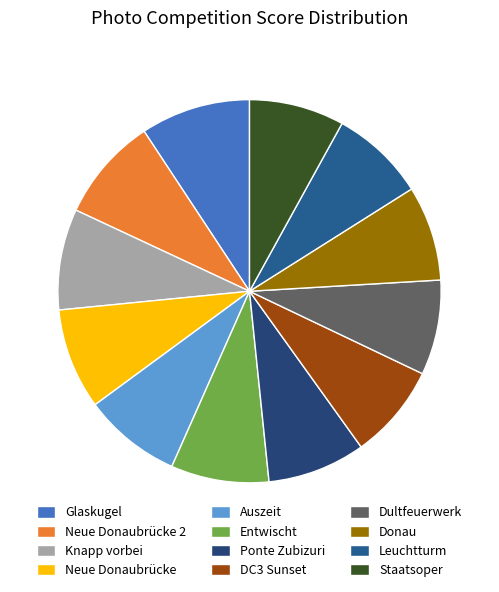

Is Auszeit the majority of the pie?

No